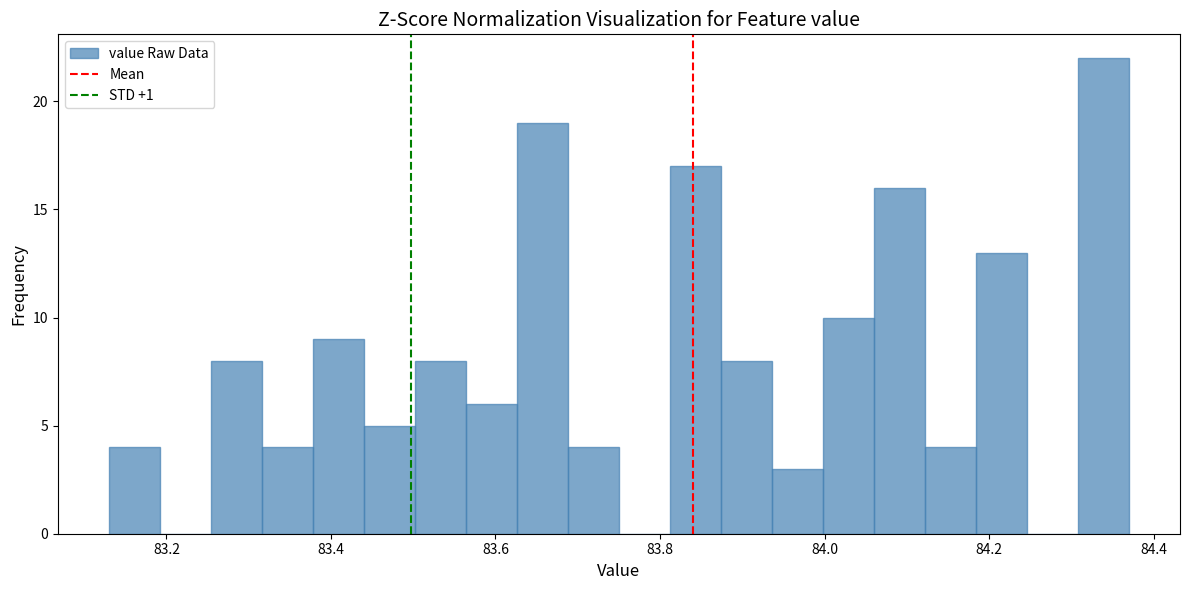

Around what value on the x-axis is the tallest bar? Give the approximate position of its centre, as read against the axis.

84.34